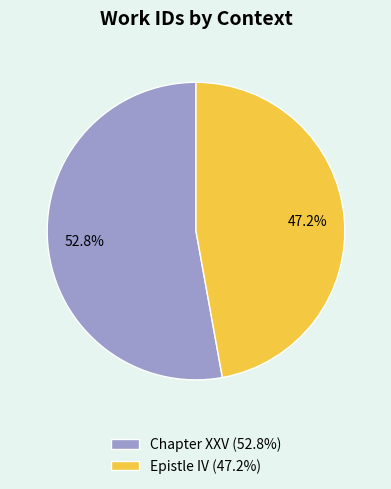

Is it true that Epistle IV is 47% of the pie?

True